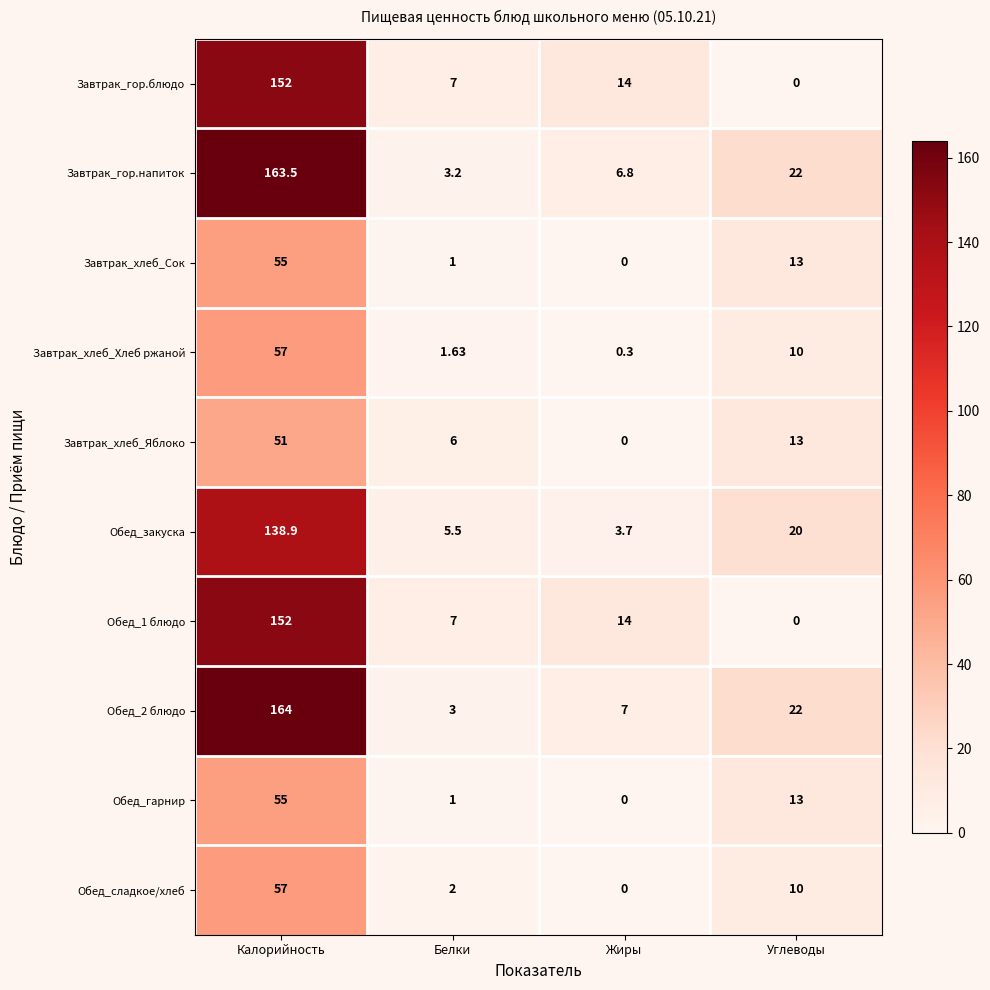

Is the value of Обед_1 блюдо at Калорийность greater than the value of Обед_закуска at Жиры?

Yes